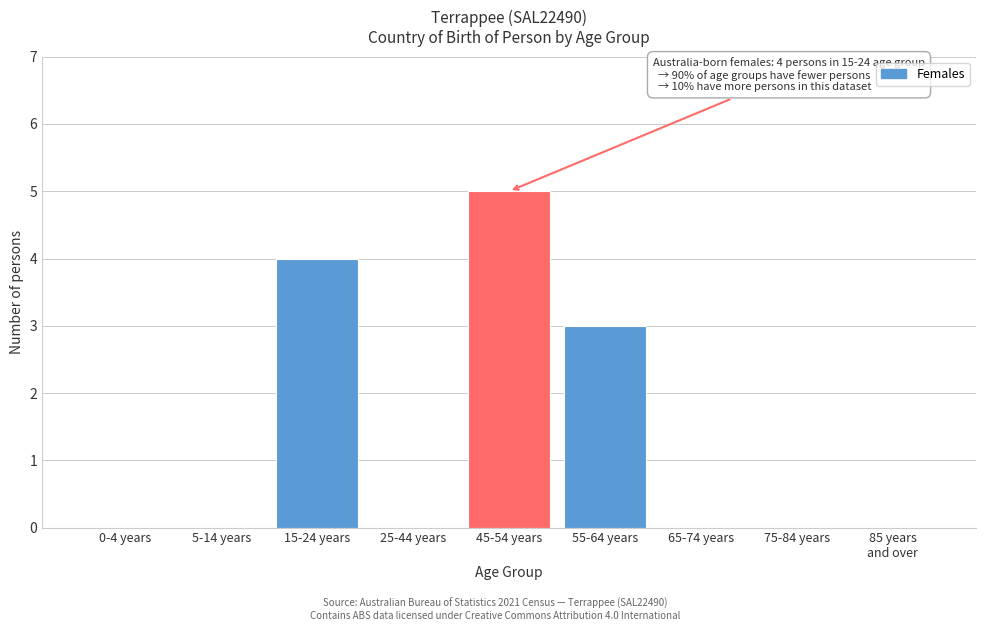

Between 5-14 years and 55-64 years, which is larger?

55-64 years